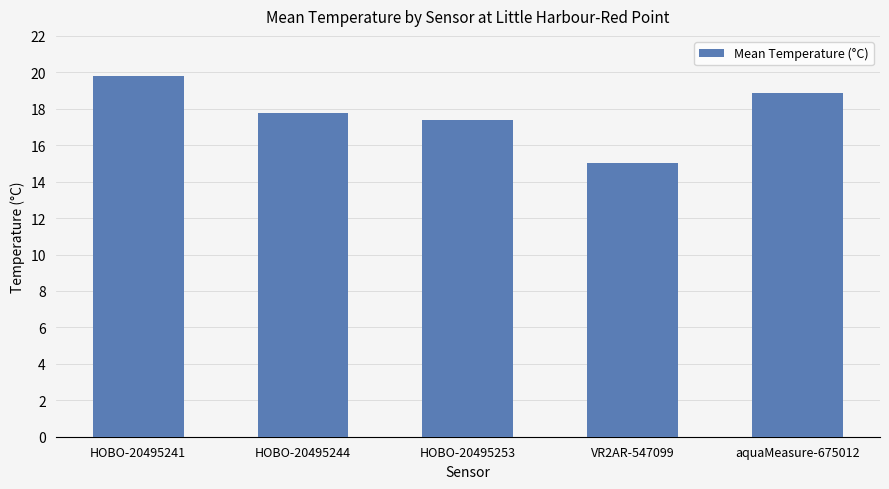

Reading left to right, extract all data points from this chart.

19.8	17.7	17.4	15.0	18.9